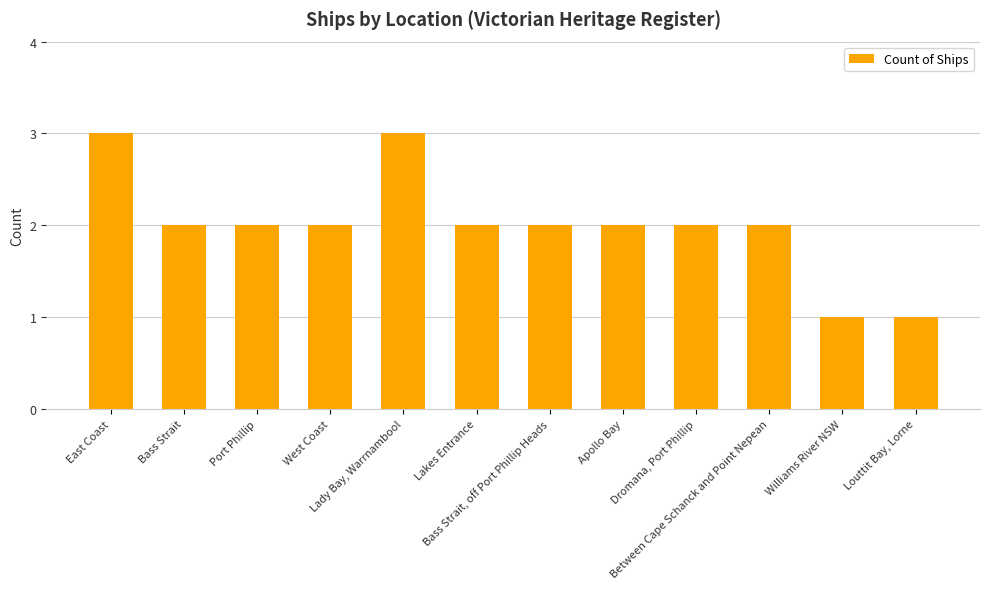

At which label does the data first exceed 2?

East Coast